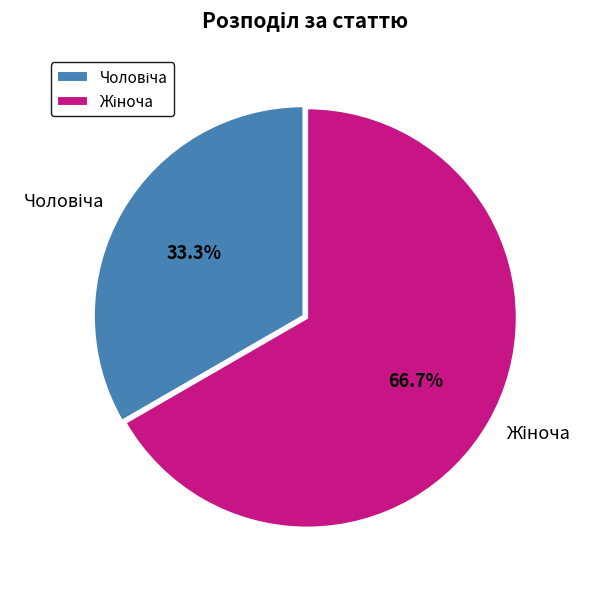

How many slices are in this pie chart?

2